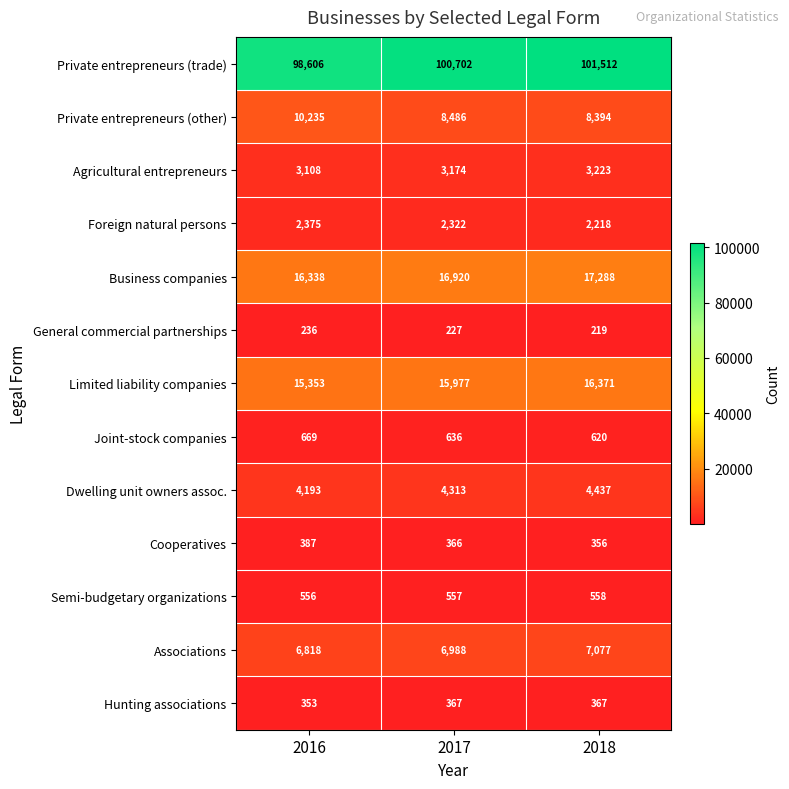

What is the difference between the highest and lowest values at 2017?

100475